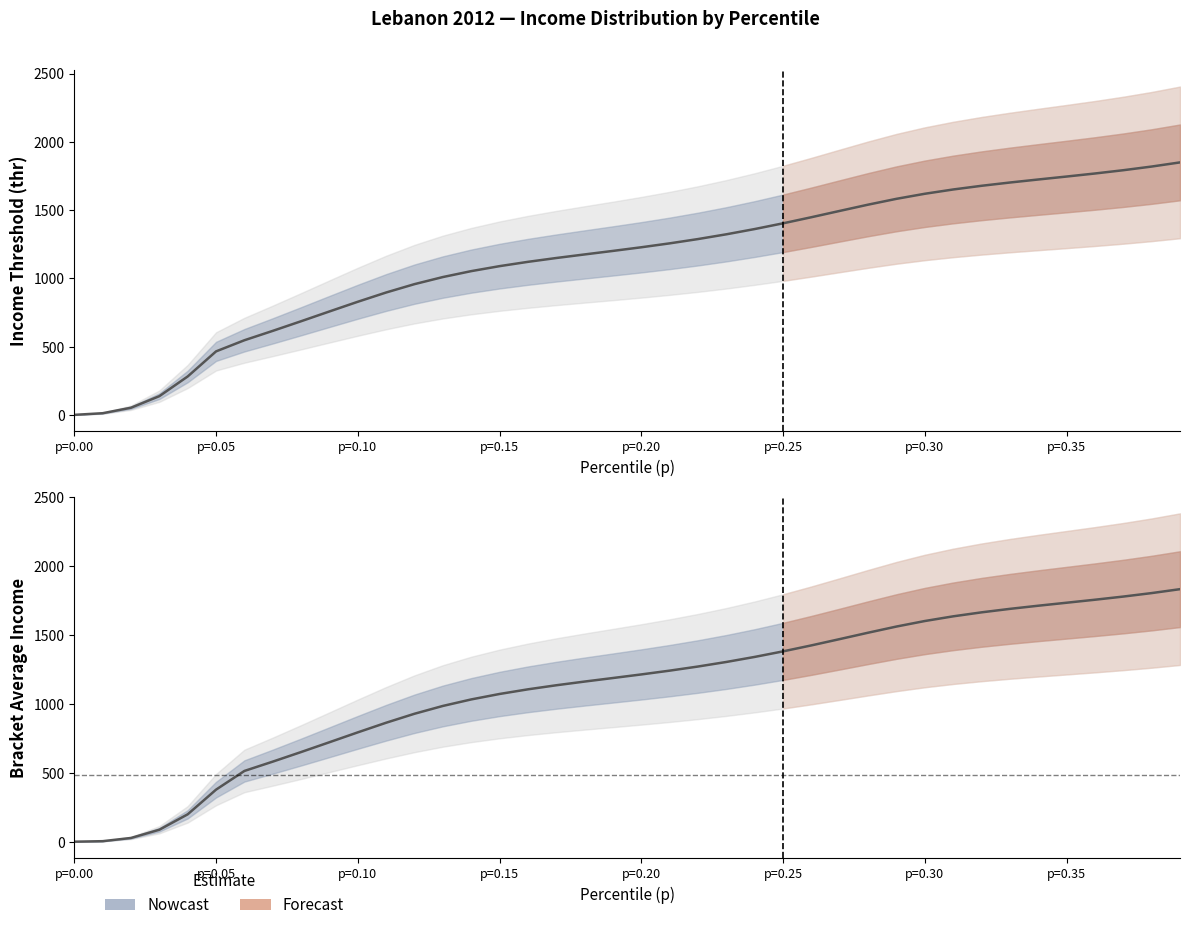

Reading left to right, list all the values displayed in this chart.

thr: 1.8	13.9	54.2	138.8	283.0	466.6	548.1	616.7	687.2	758.8	829.8	897.6	958.8	1010.6	1053.9	1090.4	1121.9	1150.0	1176.2	1201.9	1228.6	1257.2	1288.7	1323.5	1362.0	1403.9	1448.6	1494.8	1540.5	1583.2	1620.2	1651.6	1678.6	1702.5	1724.7	1746.3	1768.6	1792.6	1819.4	1849.8
bracketavg: 0.9	4.6	27.9	87.8	199.7	378.7	514.5	582.0	651.7	722.9	794.6	864.5	929.6	986.3	1033.5	1073.2	1106.9	1136.4	1163.2	1189.0	1215.0	1242.5	1272.4	1305.5	1342.2	1382.4	1425.9	1471.6	1517.9	1562.7	1602.8	1636.7	1665.7	1691.0	1713.8	1735.5	1757.3	1780.2	1805.5	1833.9